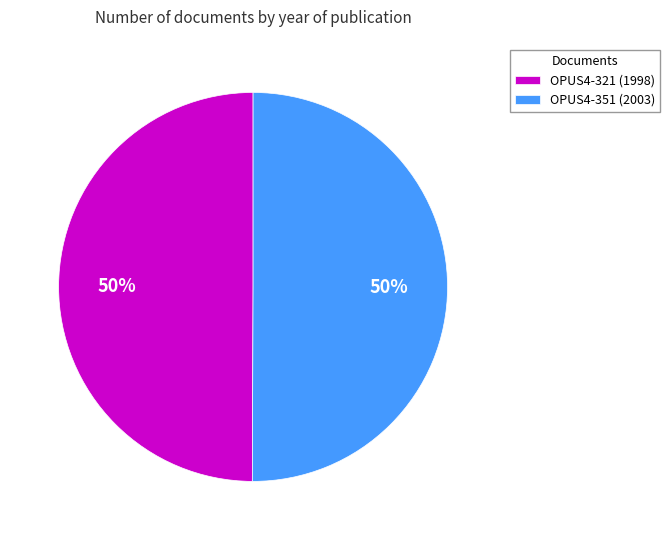

How many slices are in this pie chart?

2